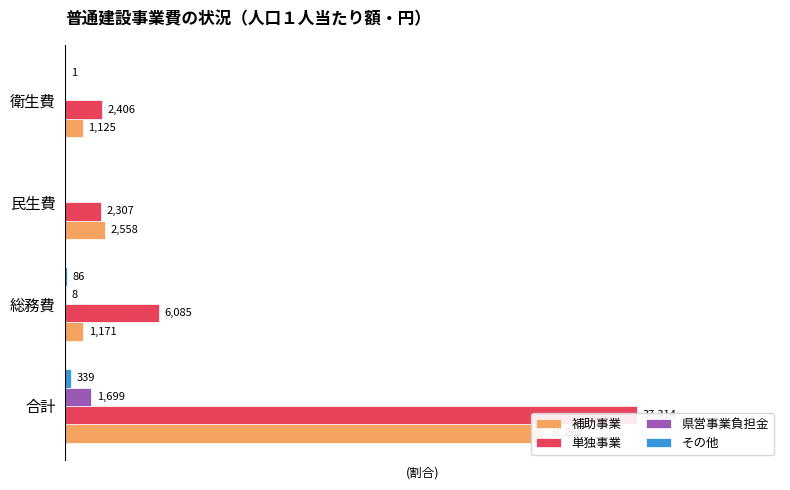

At how many categories does at least one series exceed 0?

4